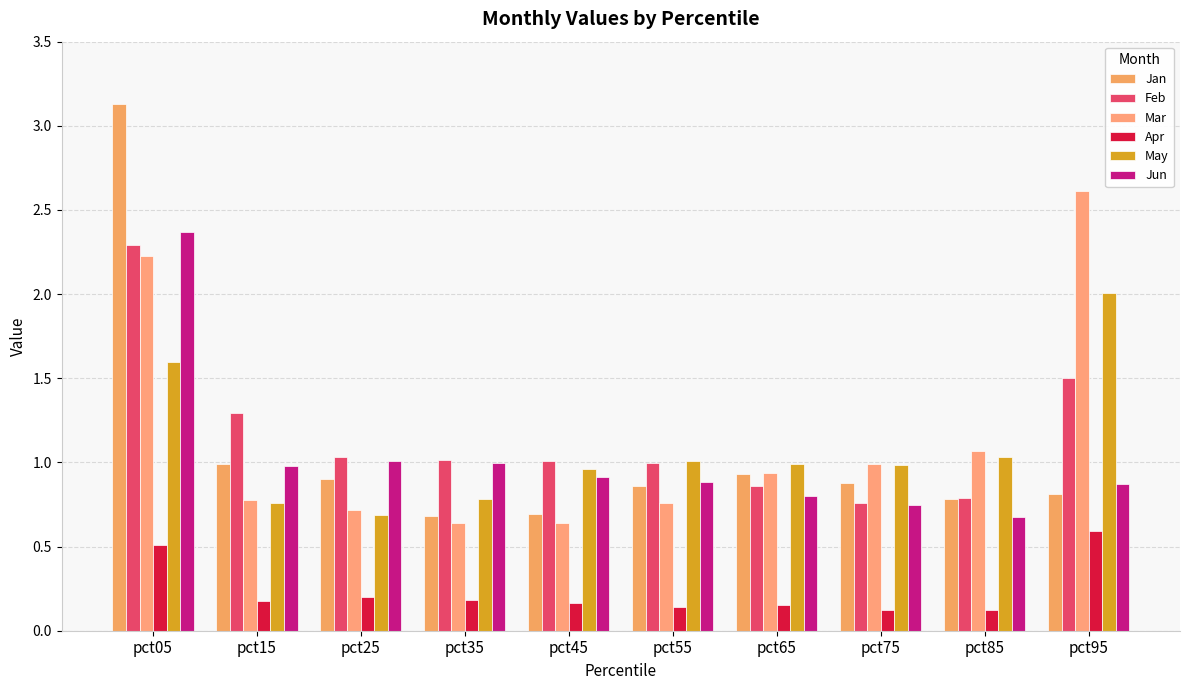

At which category is the sum across all series the highest?

pct05